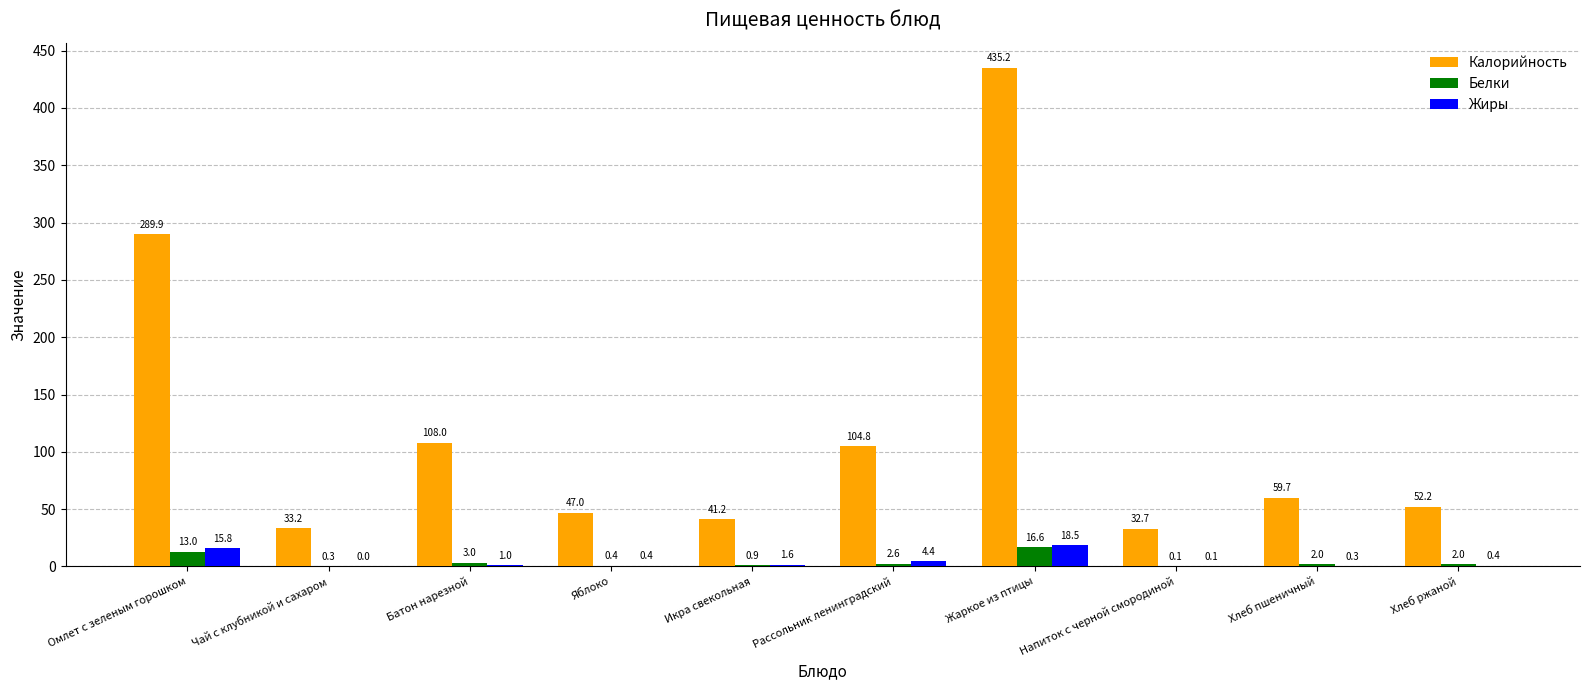

What is the total value across all series at Хлеб ржаной?

54.5